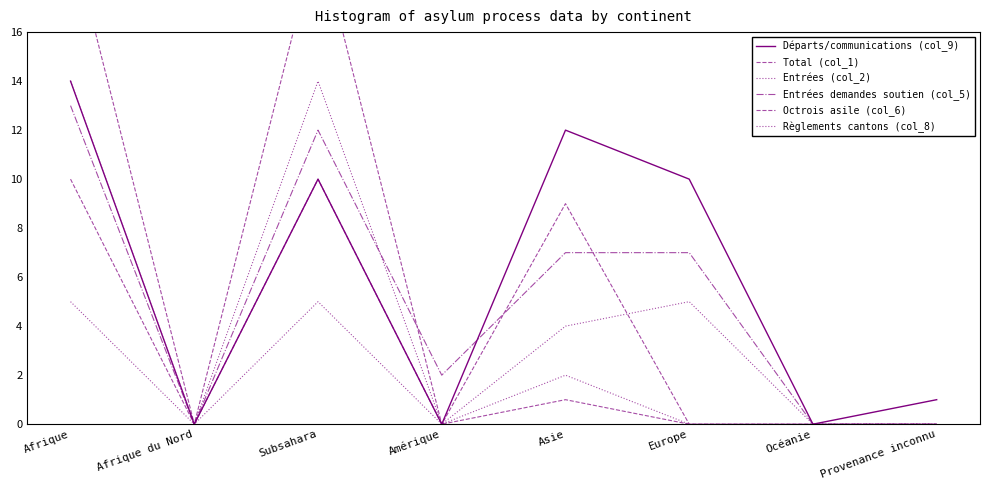

Does the chart have visible grid lines?

No